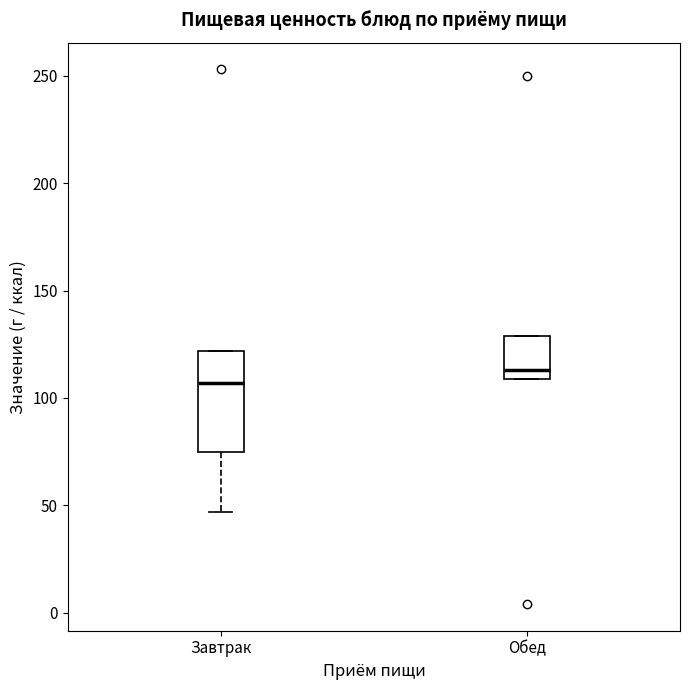

Reading left to right, read every box against the y-axis: the position of its median line, the range the box covers, and the ends of its whiskers. The values are not printed on the chart, so give them approximately, as read against the axis.

Завтрак: median 105, box 75 to 120, whiskers 45 to 120
Обед: median 115, box 110 to 130, whiskers 110 to 130